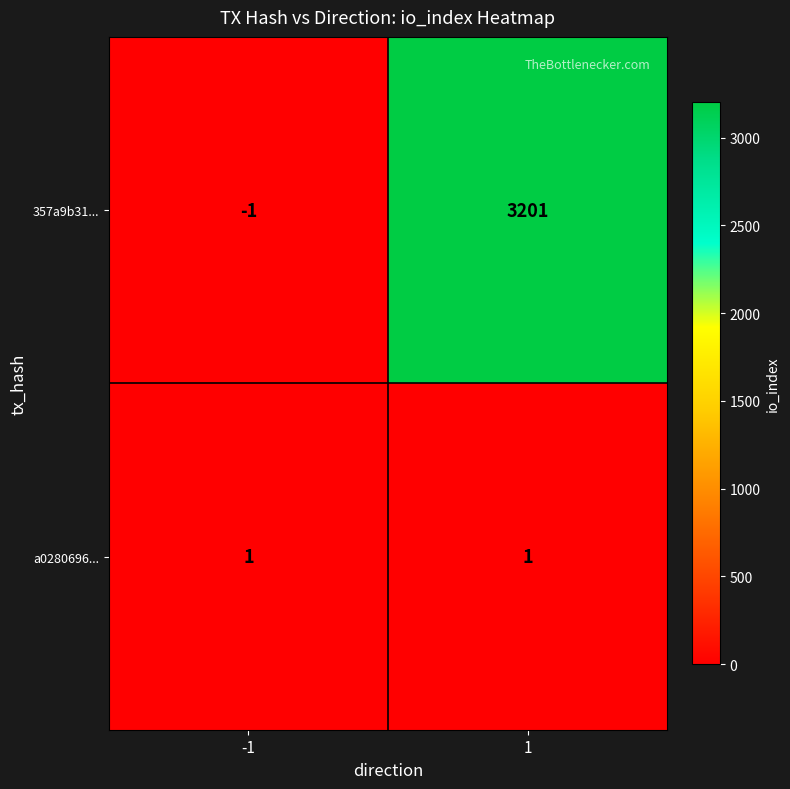

Which series has the largest total across all categories?

357a9b31...